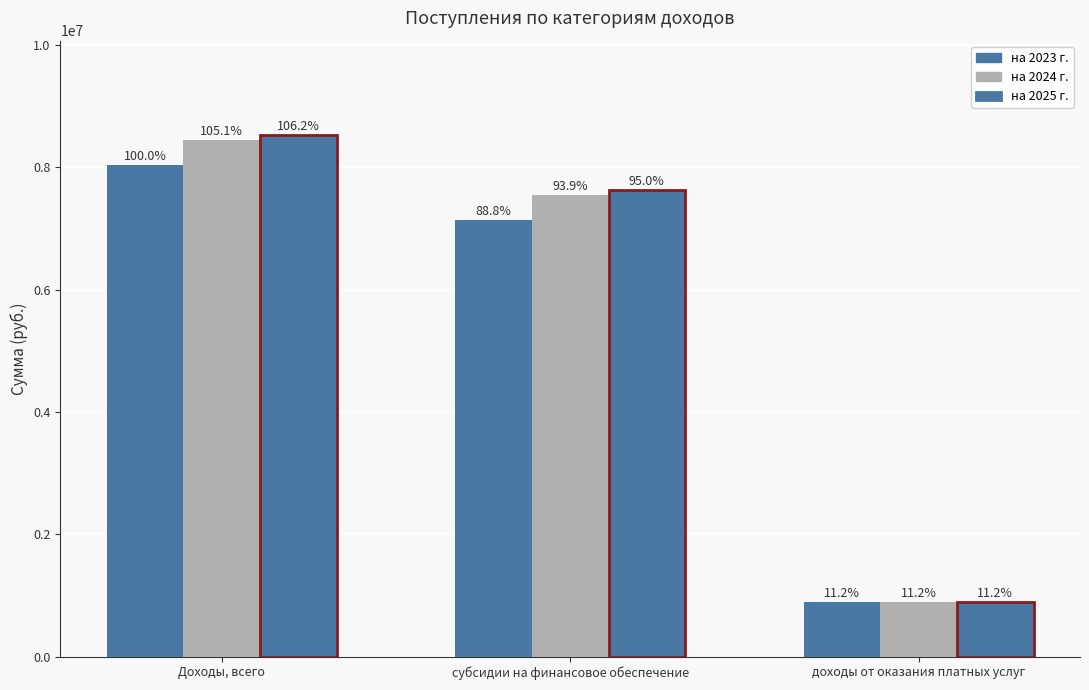

Reading left to right, transcribe all the data shown in this chart.

на 2023 г. текущий финансовый год: 8037600	7137600	900000
на 2024 г. первый год планового периода: 8446920	7546920	900000
на 2025 г. второй год планового периода: 8532350	7632350	900000